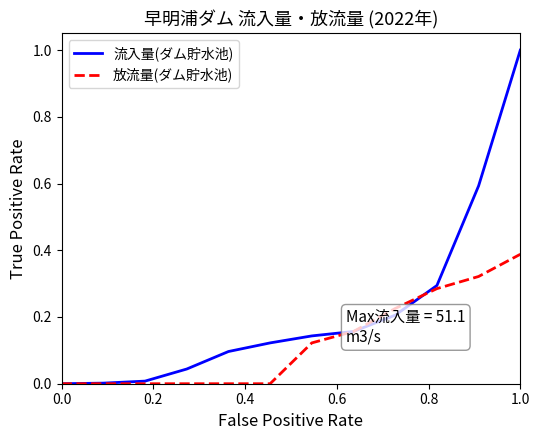

Which series has the largest total across all categories?

流入量(ダム貯水池)